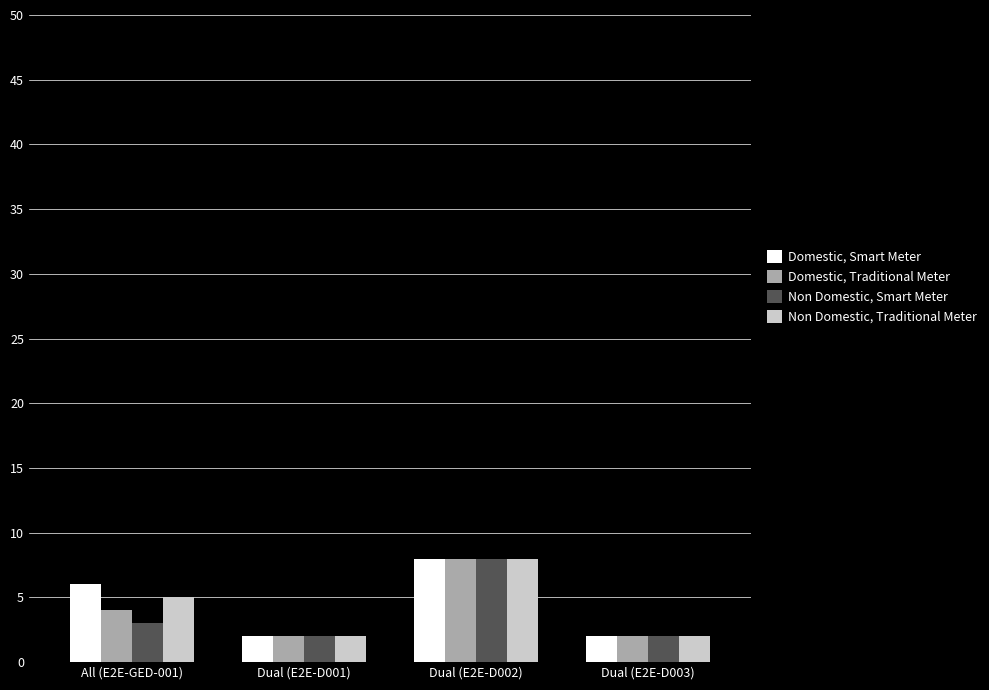

List the series in order of their overall mean, lowest first.

Non Domestic, Smart Meter, Domestic, Traditional Meter, Non Domestic, Traditional Meter, Domestic, Smart Meter